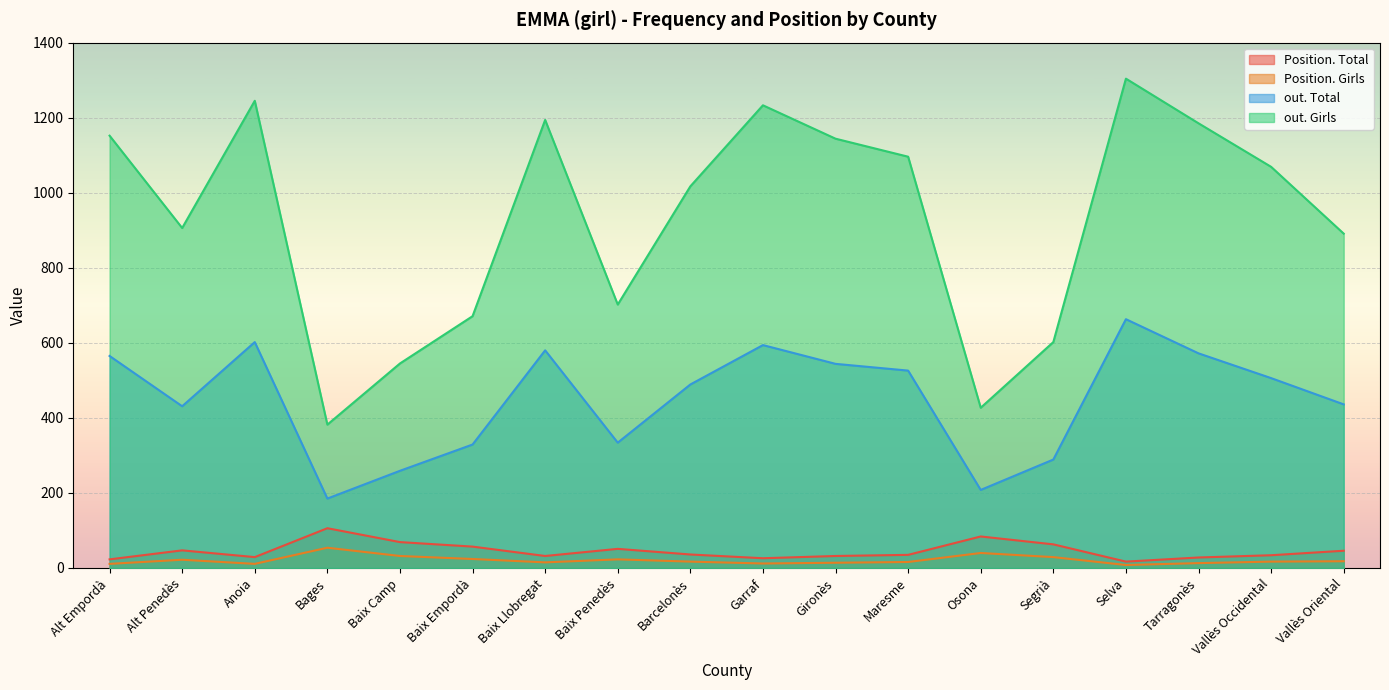

What is the minimum value shown in the chart?

8